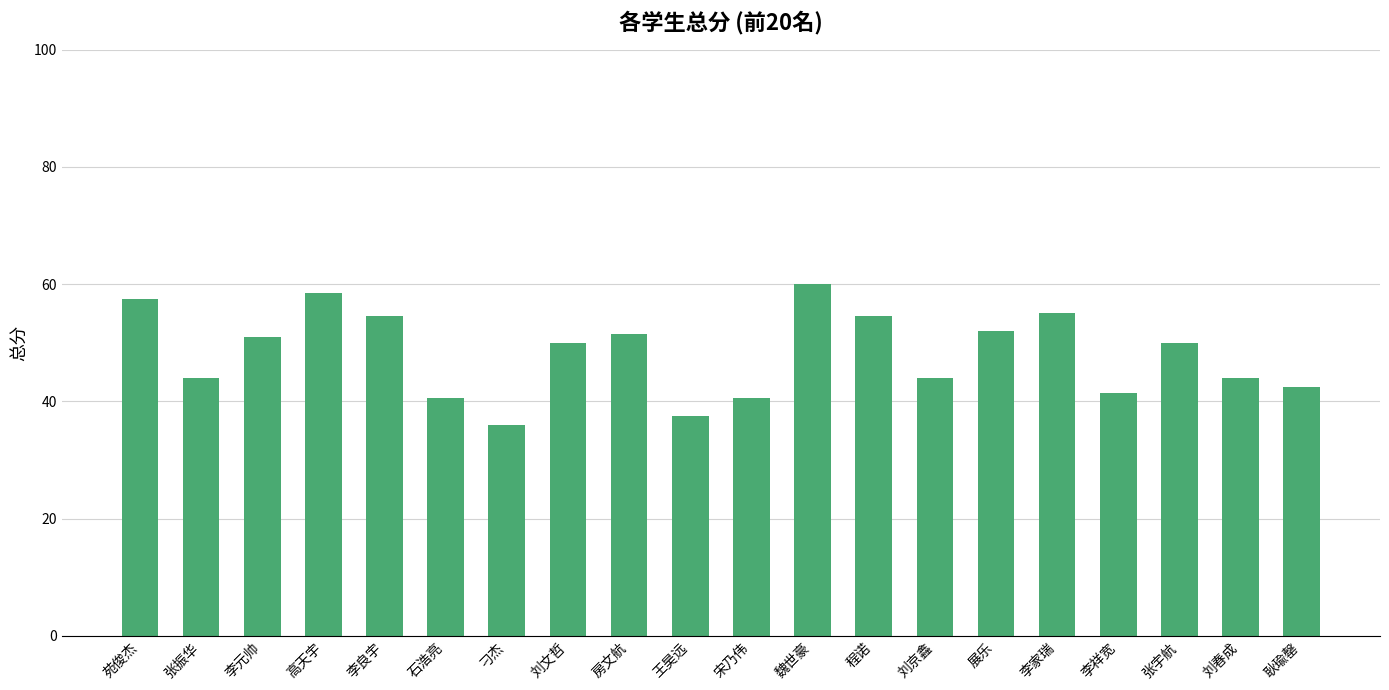

What is the maximum value shown in the chart?

60.0